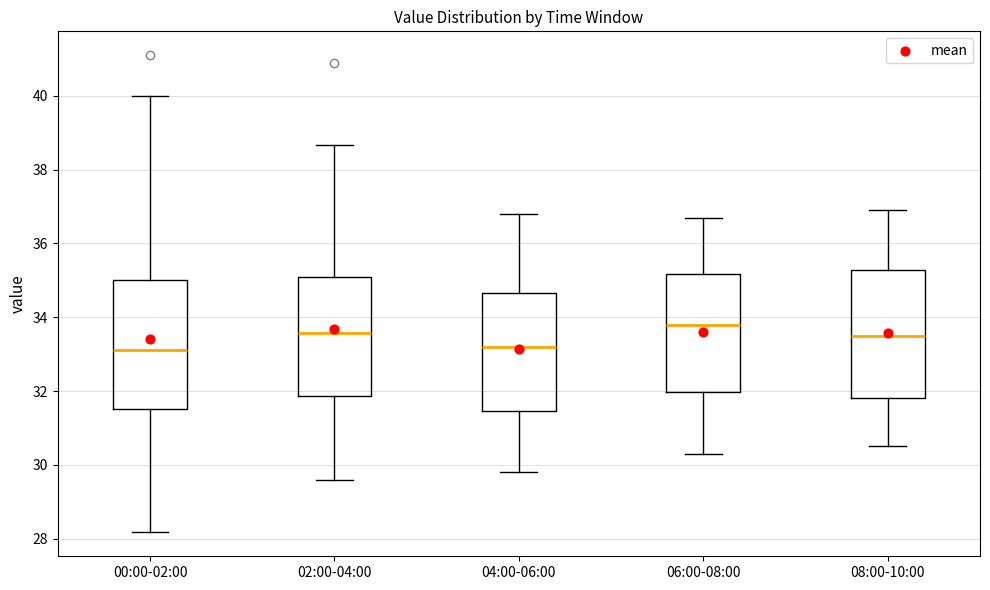

Which box has the highest median line?

06:00-08:00